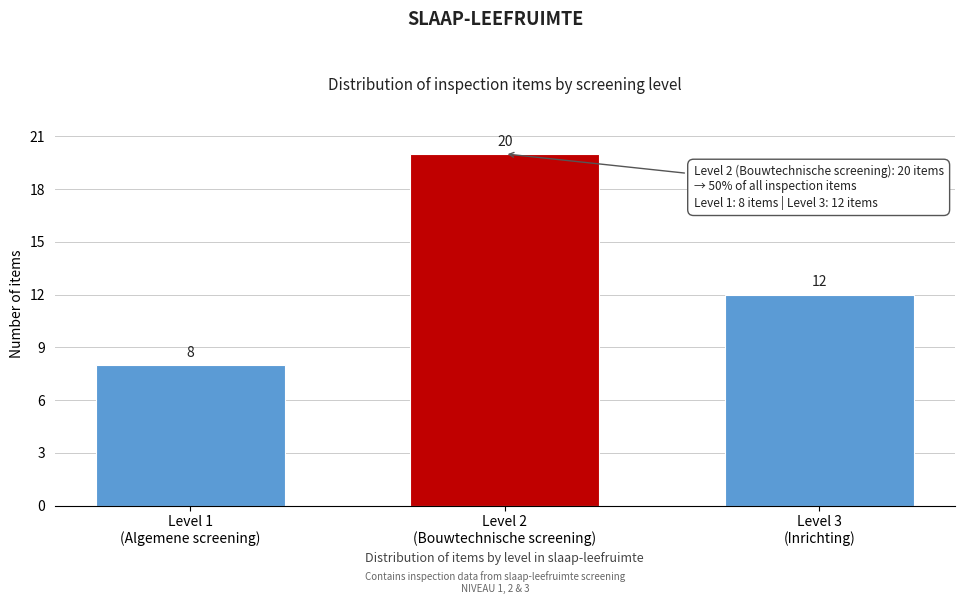

Reading left to right, transcribe all the data shown in this chart.

8	20	12